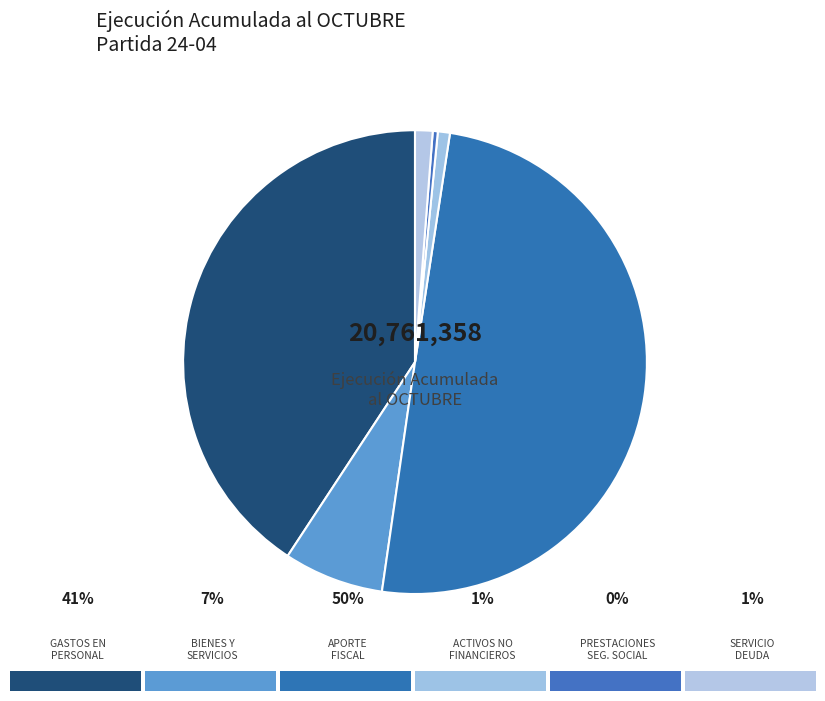

How many slices are in this pie chart?

6